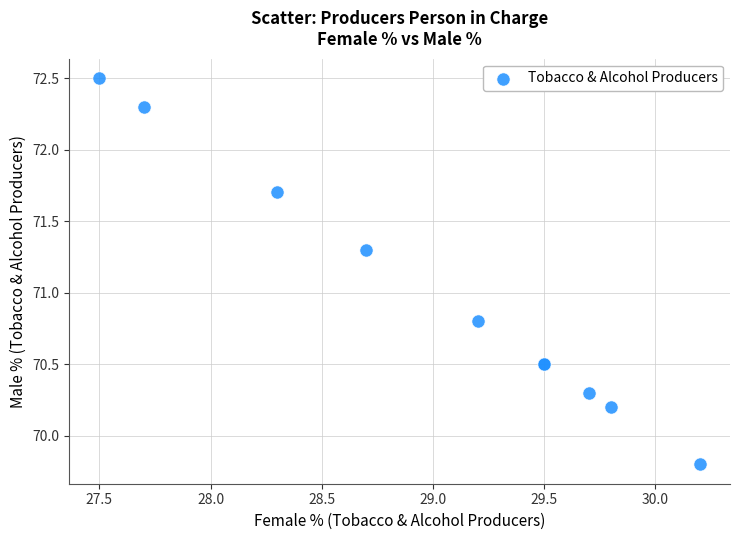

What Y value in the scatter plot is closest to 71?

70.8